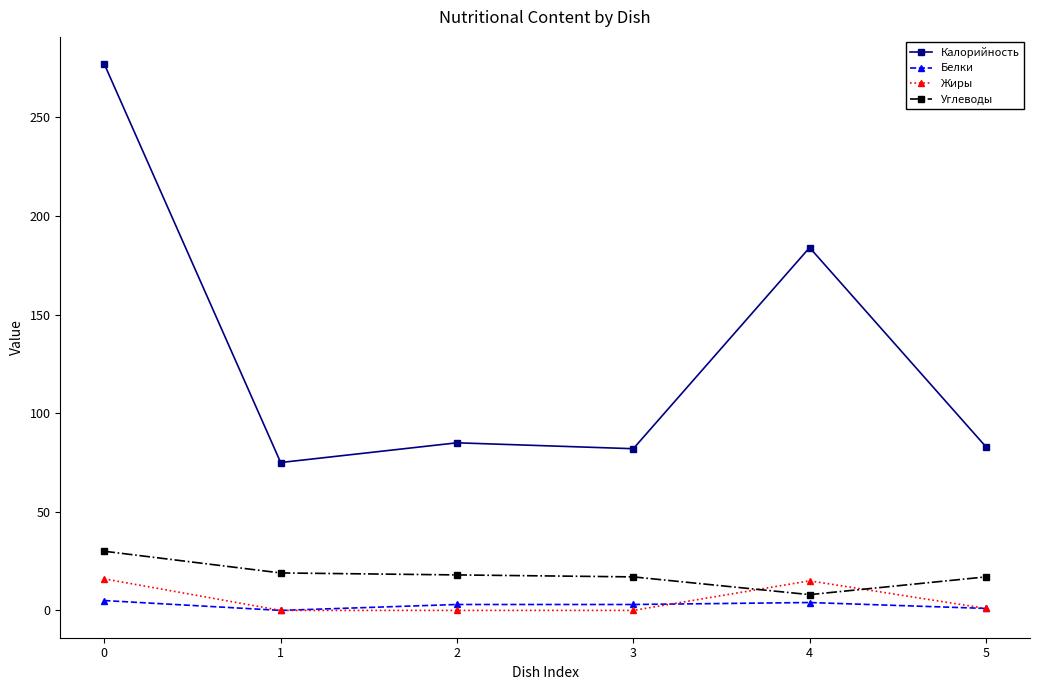

How many distinct data groups are displayed?

4